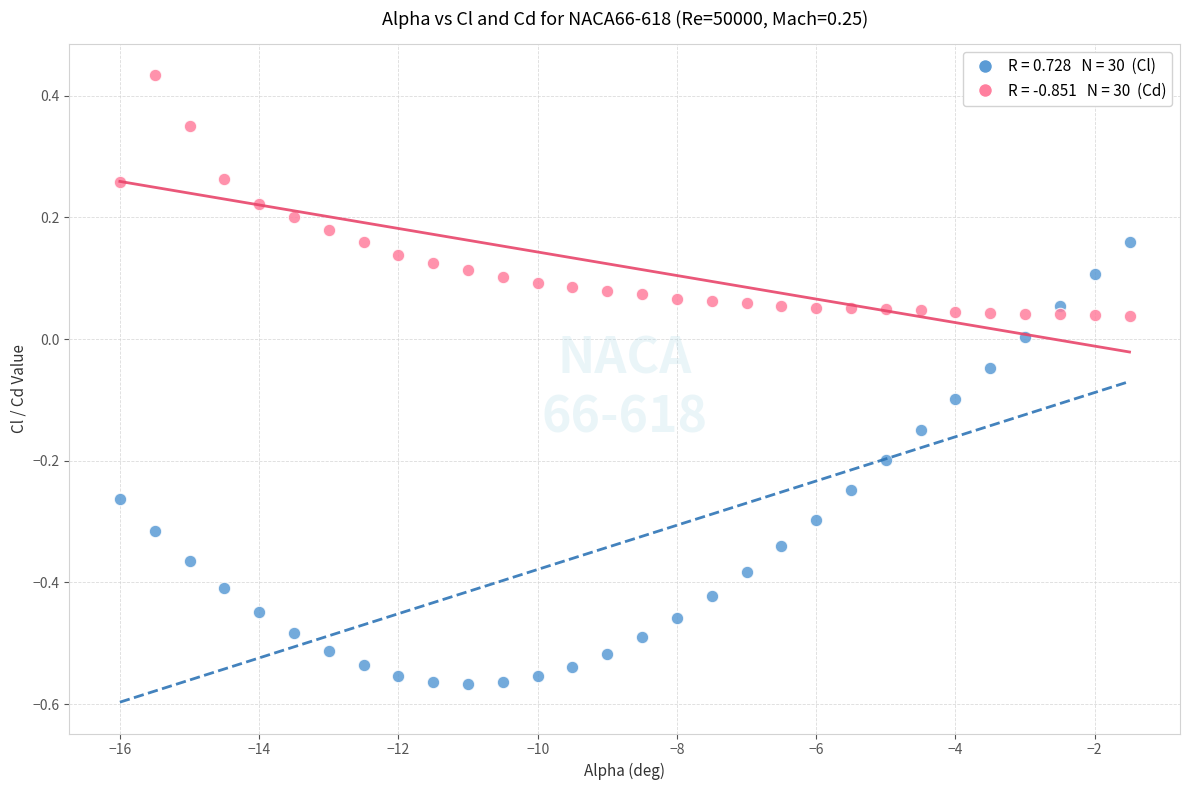

Across all data points, what is the range of X values (max minus min)?

14.5